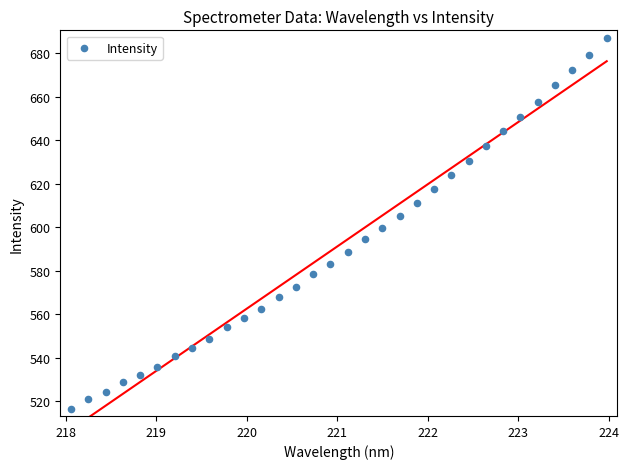

What is the range of X values (max minus min)?

5.9